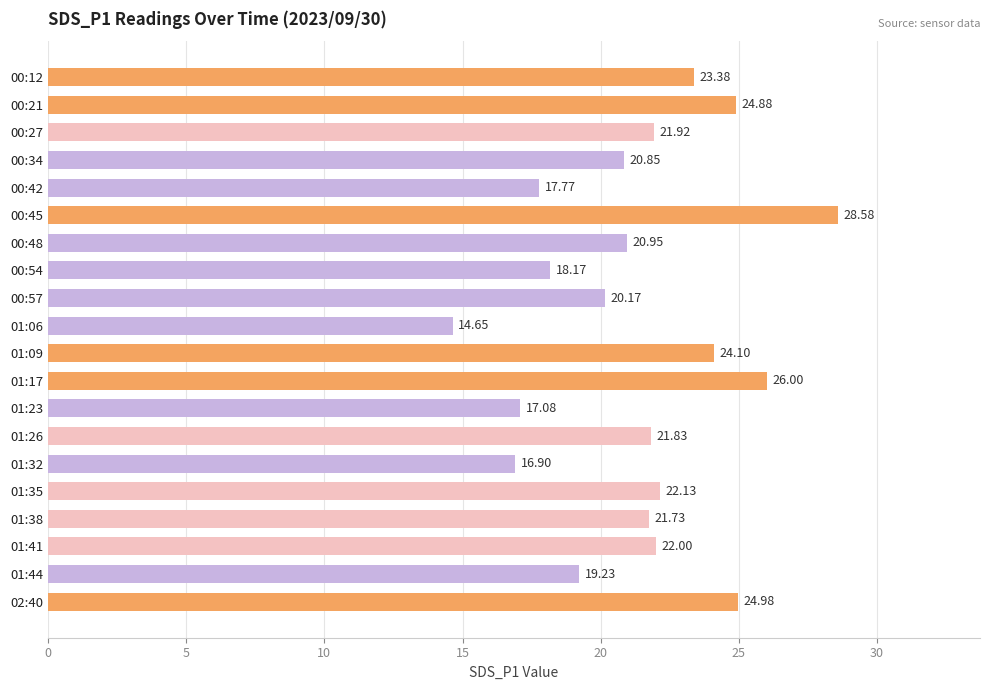

Count the number of values greater than 21.

11